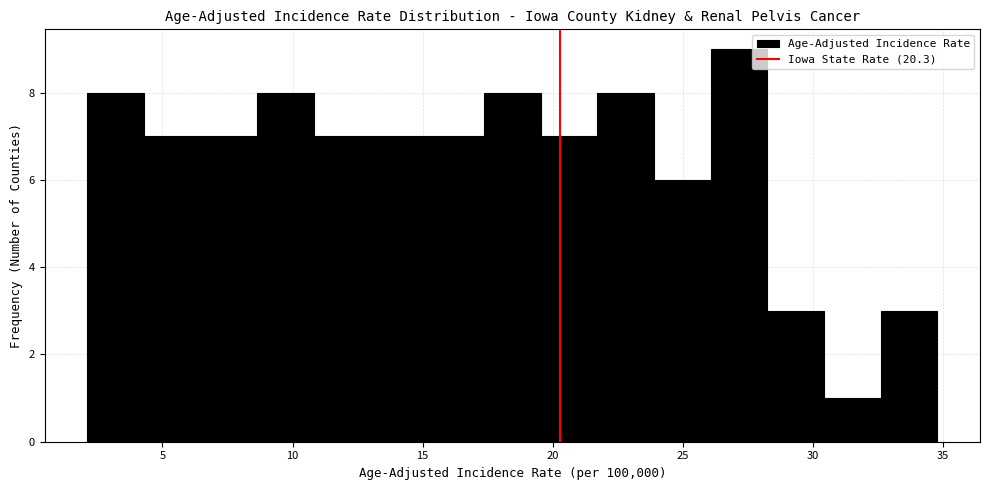

Reading left to right, list every bar in this chart as the range it spans on the x-axis followed by its height. Neither the bar edges nor the heights are printed on the chart, so give them approximately, as read against the axes.

2.0 to 4.5: 8
4.5 to 6.5: 7
6.5 to 8.5: 7
8.5 to 11.0: 8
11.0 to 13.0: 7
13.0 to 15.0: 7
15.0 to 17.5: 7
17.5 to 19.5: 8
19.5 to 21.5: 7
21.5 to 24.0: 8
24.0 to 26.0: 6
26.0 to 28.5: 9
28.5 to 30.5: 3
30.5 to 32.5: 1
32.5 to 35.0: 3